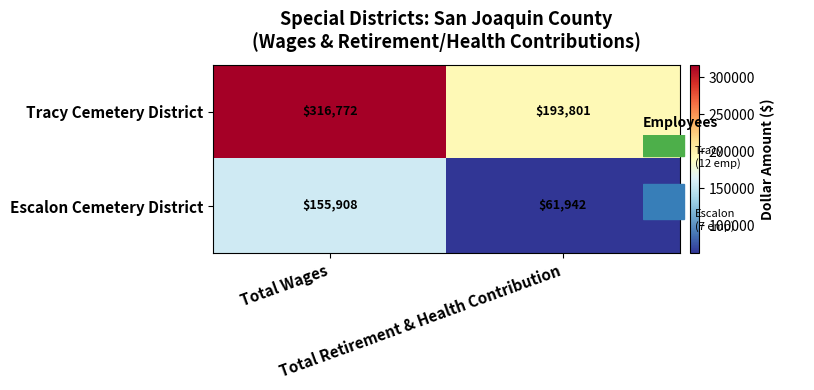

What is the maximum value for Tracy Cemetery District?

316772